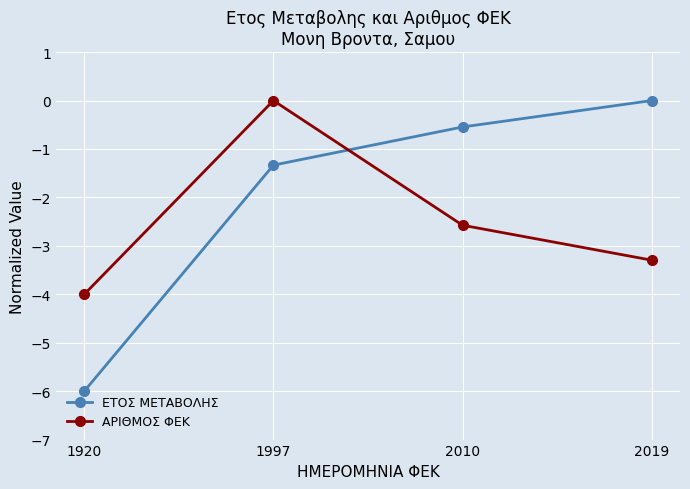

At which category is the sum across all series the highest?

1997